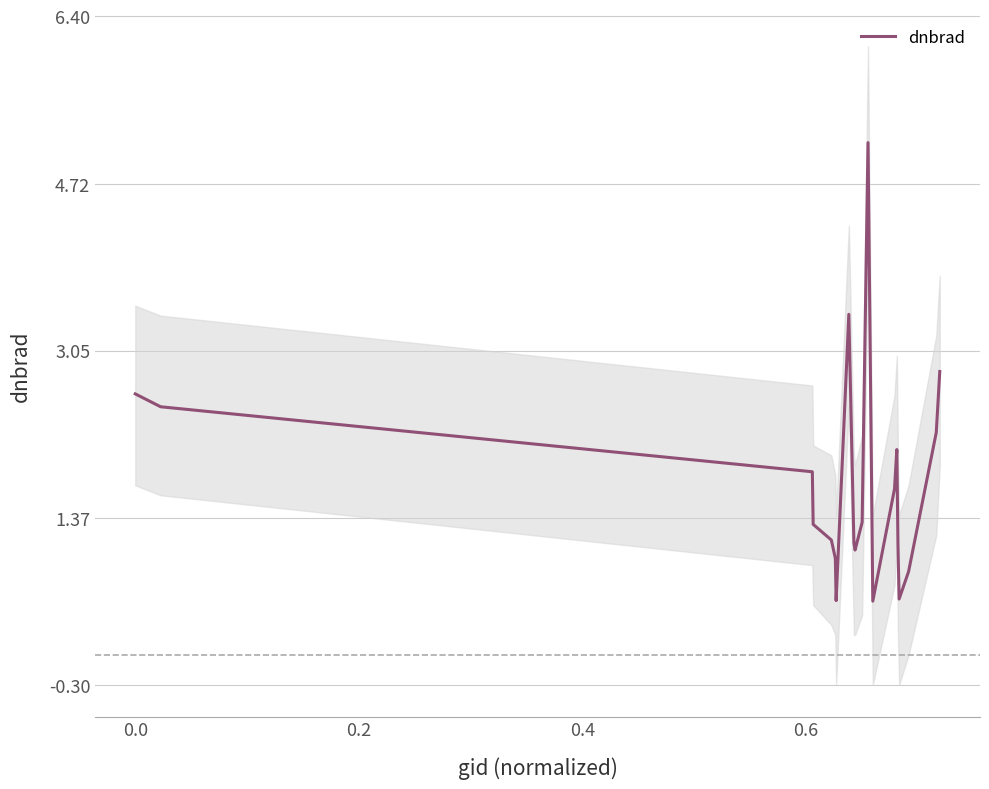

What is the minimum value for dnbrad?

0.5